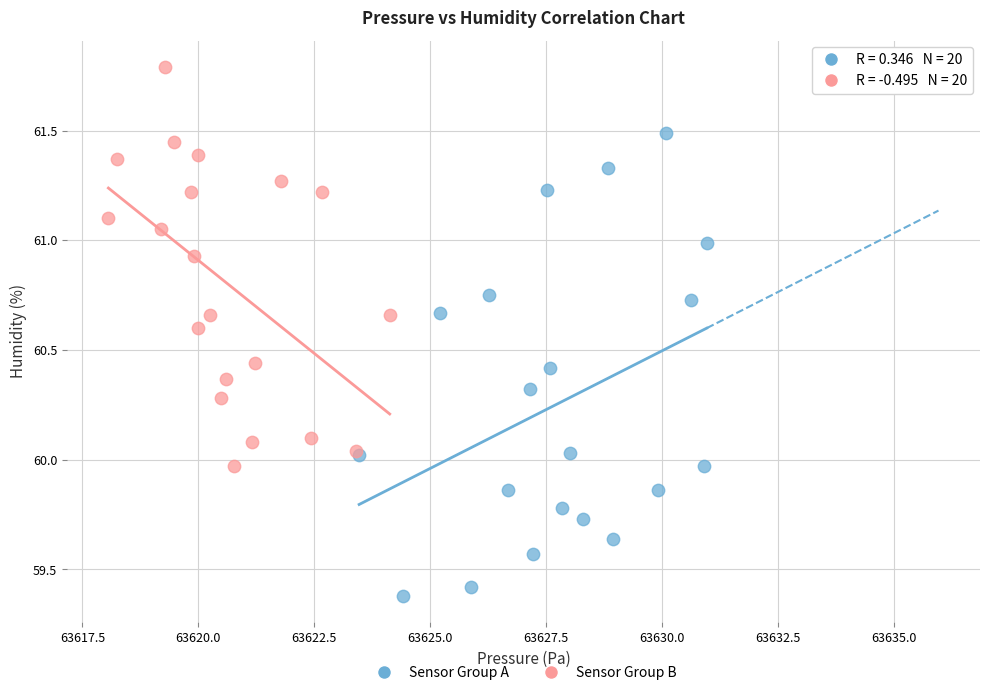

Which series contains the highest Y value?

Sensor Group B